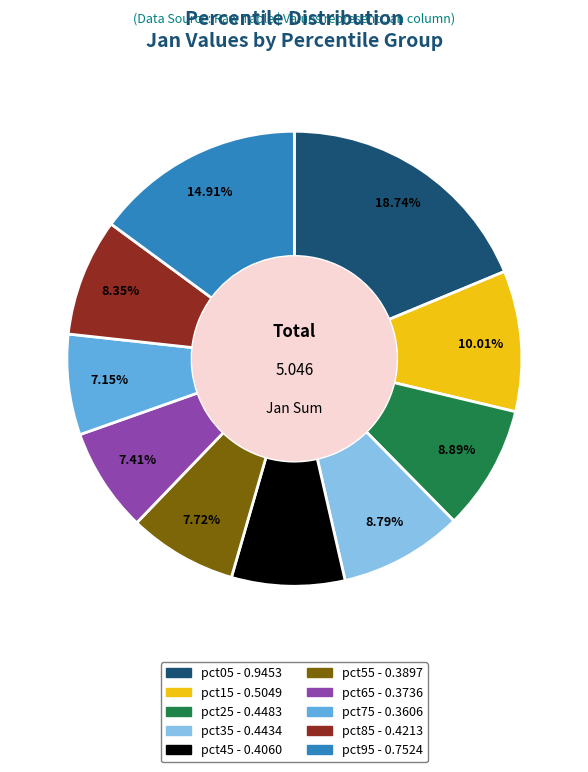

Does pct85 represent more than half of the total?

No